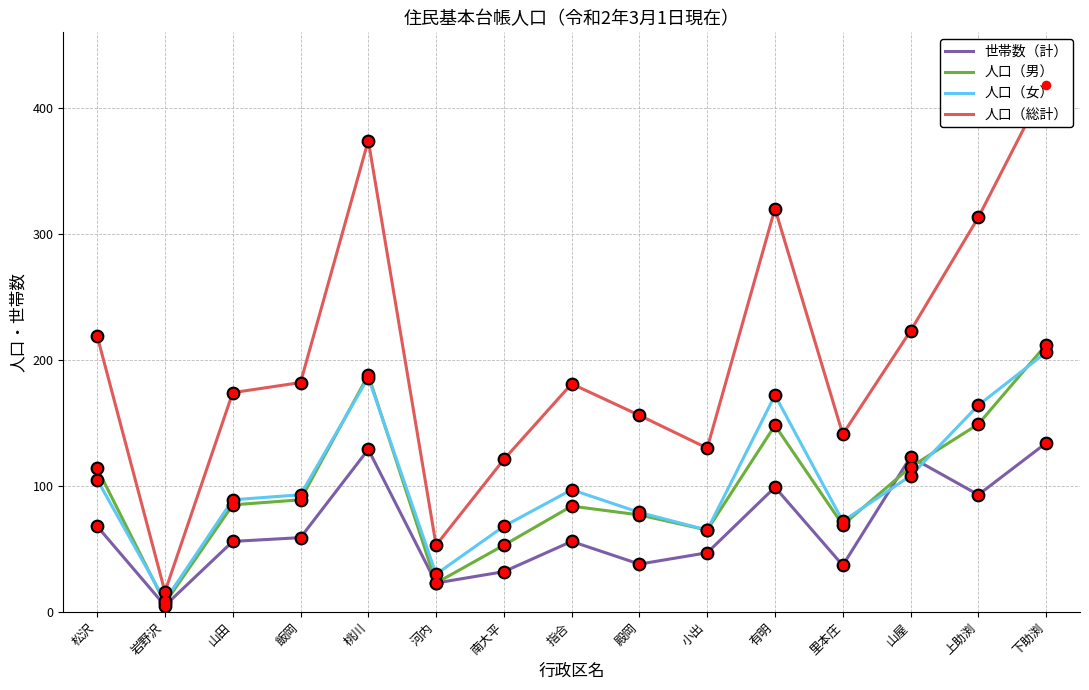

Which series has the largest Y range (max minus min)?

人口（総計）